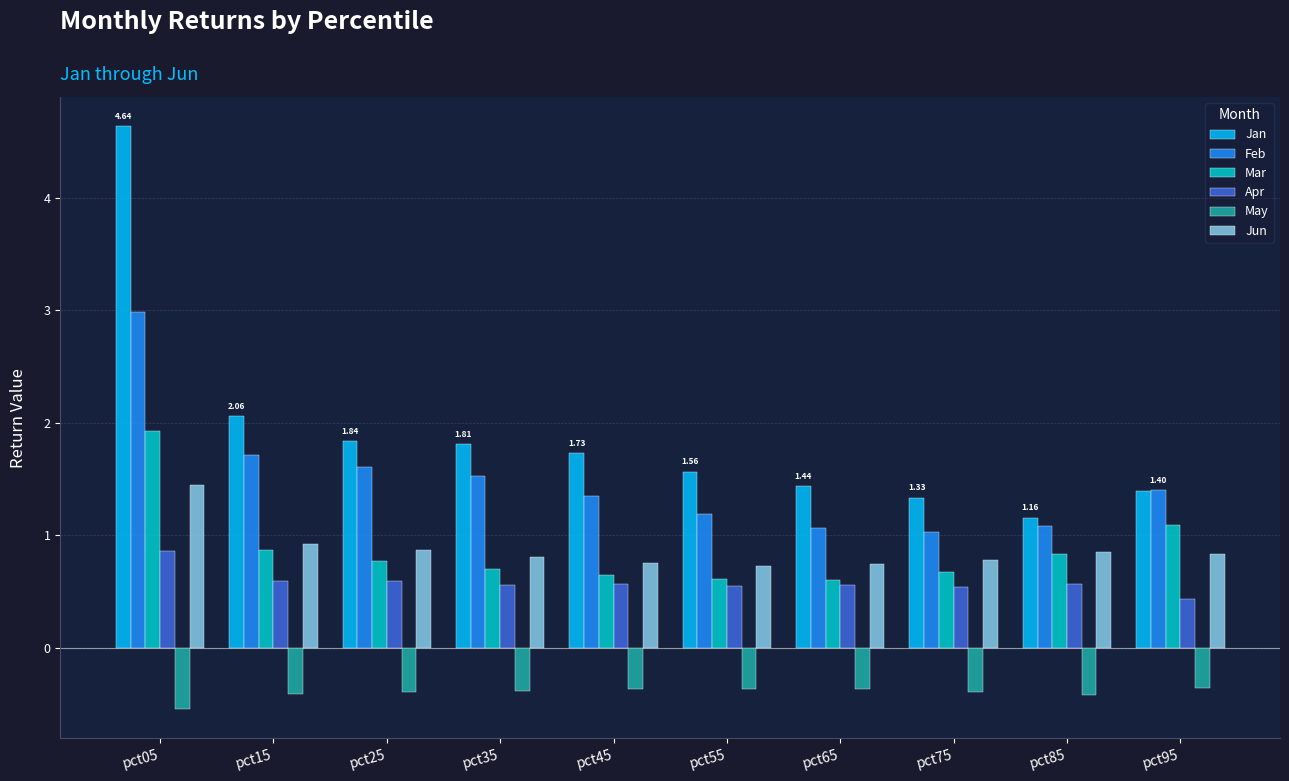

What is the sum of the May values at pct15 and pct45?

-0.8